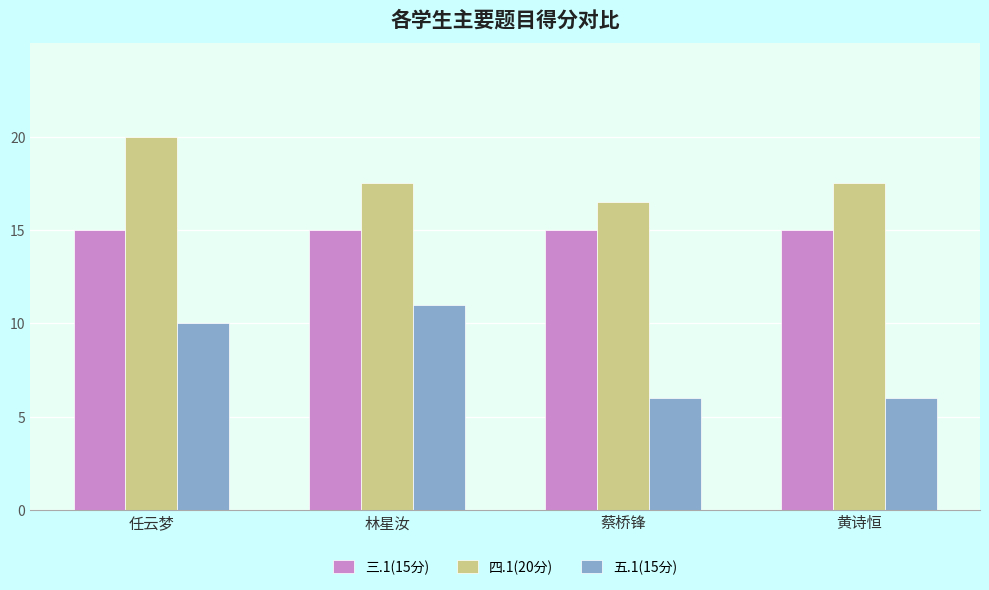

The value of 五.1(15分) at 蔡桥锋 is 10.3. True or false?

False